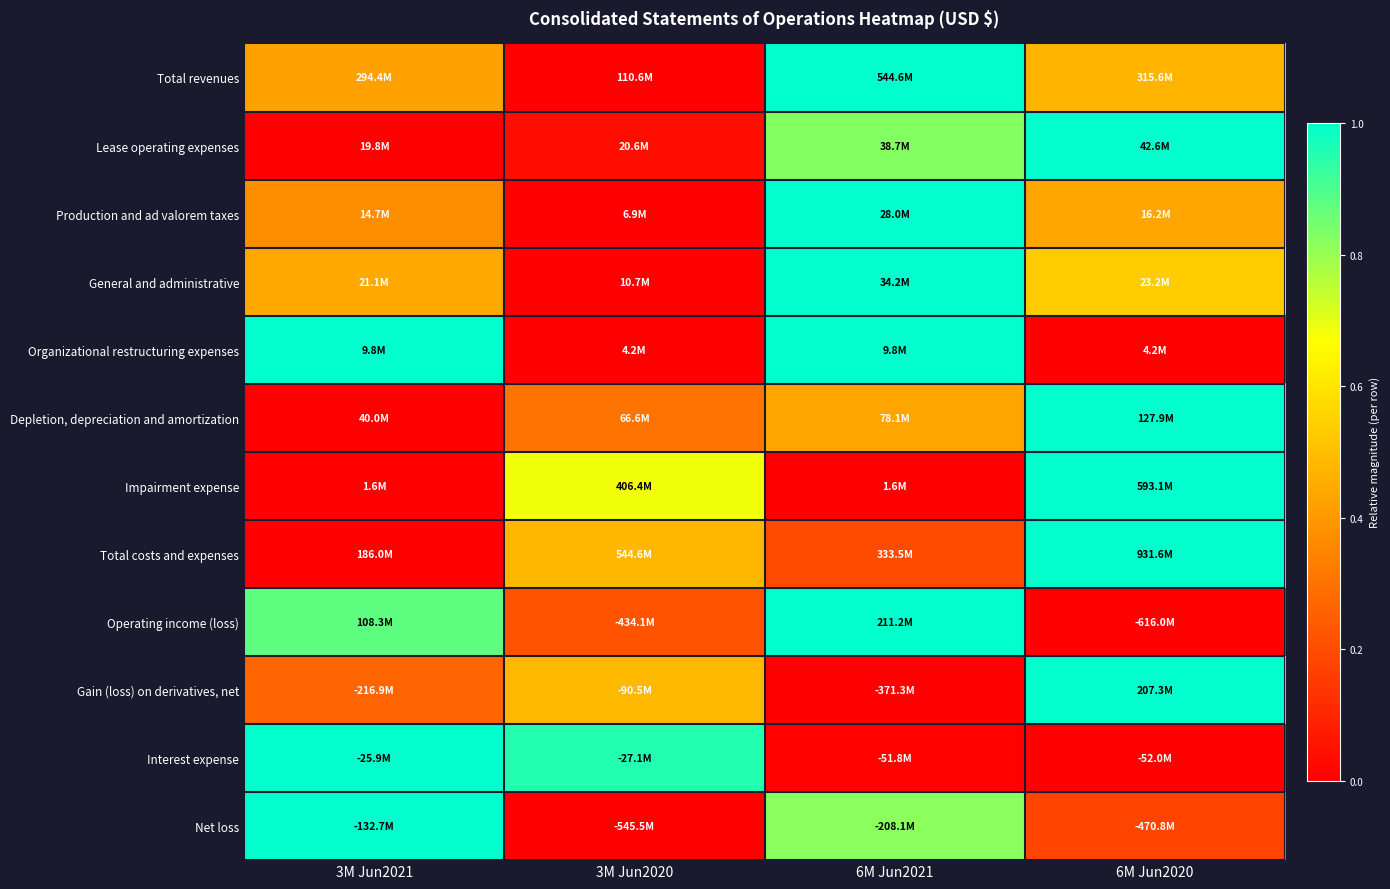

Reading left to right, what are all the values shown in this chart?

Total revenues: 3M Jun2021=0.4	3M Jun2020=0.0	6M Jun2021=1.0	6M Jun2020=0.5
Lease operating expenses: 3M Jun2021=0.0	3M Jun2020=0.0	6M Jun2021=0.8	6M Jun2020=1.0
Production and ad valorem taxes: 3M Jun2021=0.4	3M Jun2020=0.0	6M Jun2021=1.0	6M Jun2020=0.4
General and administrative: 3M Jun2021=0.4	3M Jun2020=0.0	6M Jun2021=1.0	6M Jun2020=0.5
Organizational restructuring expenses: 3M Jun2021=1.0	3M Jun2020=0.0	6M Jun2021=1.0	6M Jun2020=0.0
Depletion, depreciation and amortization: 3M Jun2021=0.0	3M Jun2020=0.3	6M Jun2021=0.4	6M Jun2020=1.0
Impairment expense: 3M Jun2021=0.0	3M Jun2020=0.7	6M Jun2021=0.0	6M Jun2020=1.0
Total costs and expenses: 3M Jun2021=0.0	3M Jun2020=0.5	6M Jun2021=0.2	6M Jun2020=1.0
Operating income (loss): 3M Jun2021=0.9	3M Jun2020=0.2	6M Jun2021=1.0	6M Jun2020=0.0
Gain (loss) on derivatives, net: 3M Jun2021=0.3	3M Jun2020=0.5	6M Jun2021=0.0	6M Jun2020=1.0
Interest expense: 3M Jun2021=1.0	3M Jun2020=1.0	6M Jun2021=0.0	6M Jun2020=0.0
Net loss: 3M Jun2021=1.0	3M Jun2020=0.0	6M Jun2021=0.8	6M Jun2020=0.2